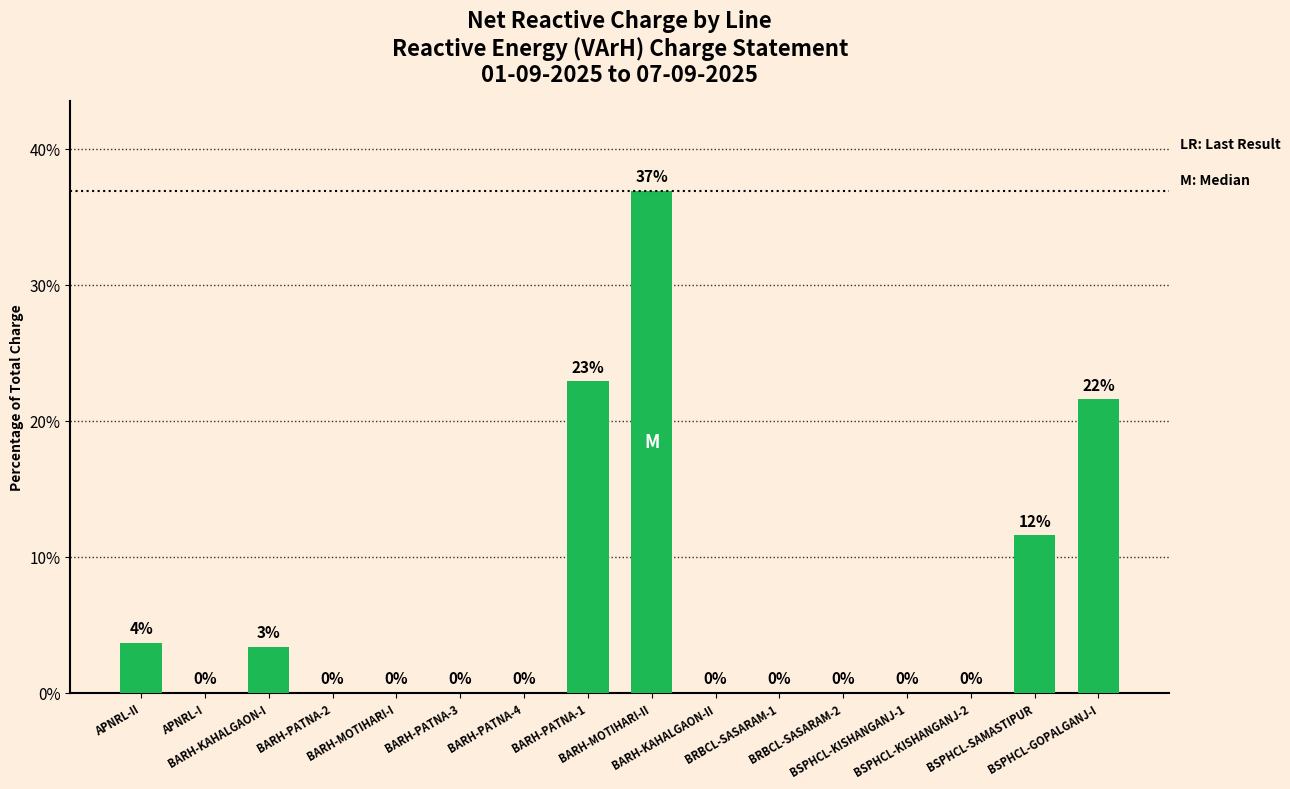

Which category has the highest value across all series?

BARH-MOTIHARI-II